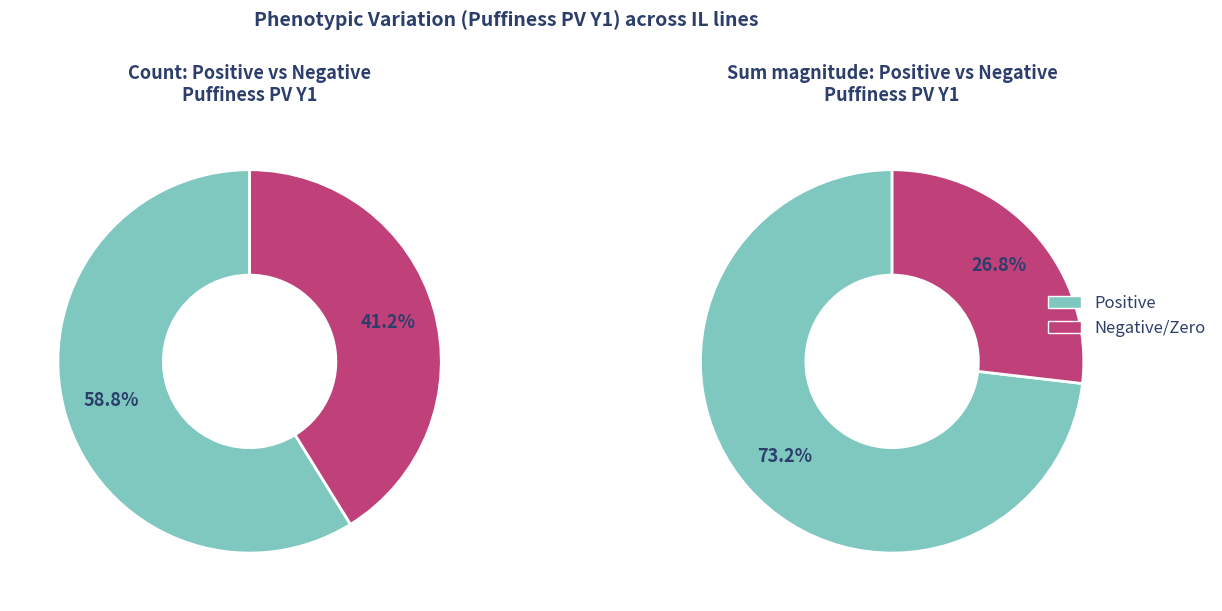

True or false: TA1223 accounts for 1% of the total.

False